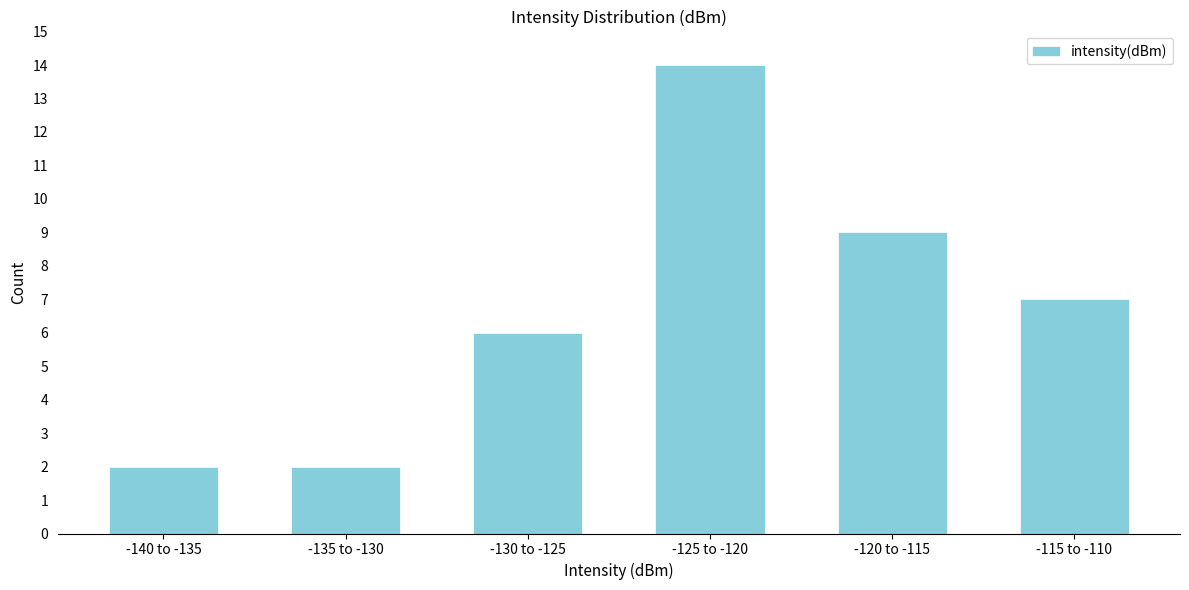

Reading left to right, what are all the values shown in this chart?

2	2	6	14	9	7